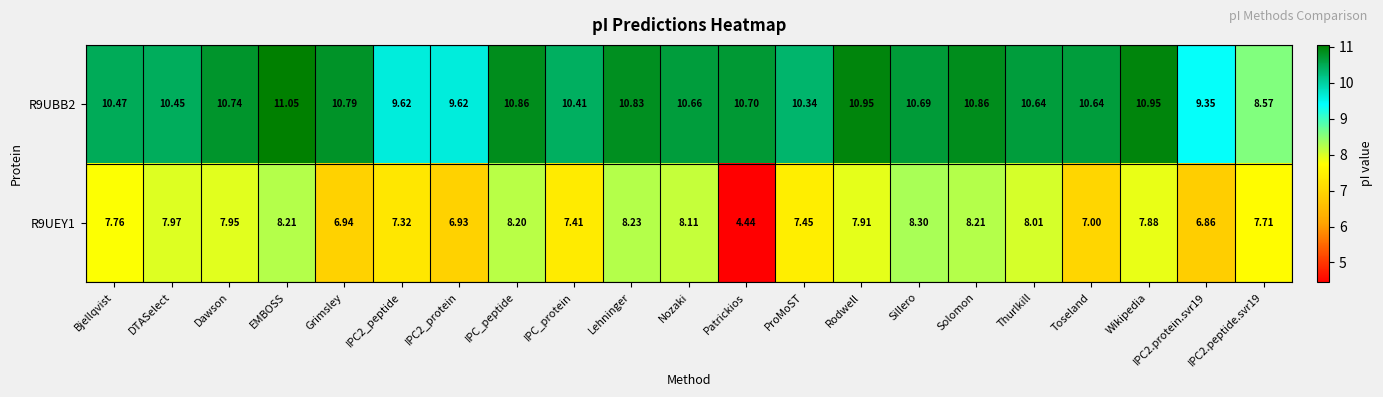

How many values in the R9UBB2 series exceed 10?

17